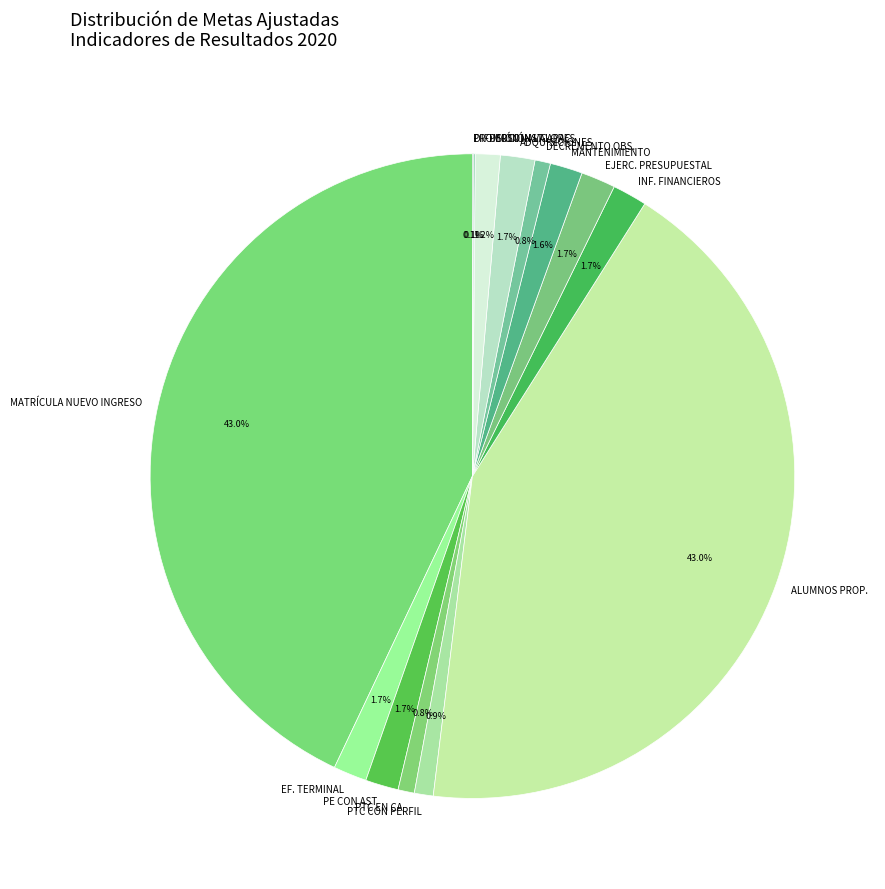

To the nearest percent, what is the average slice percentage?

7%